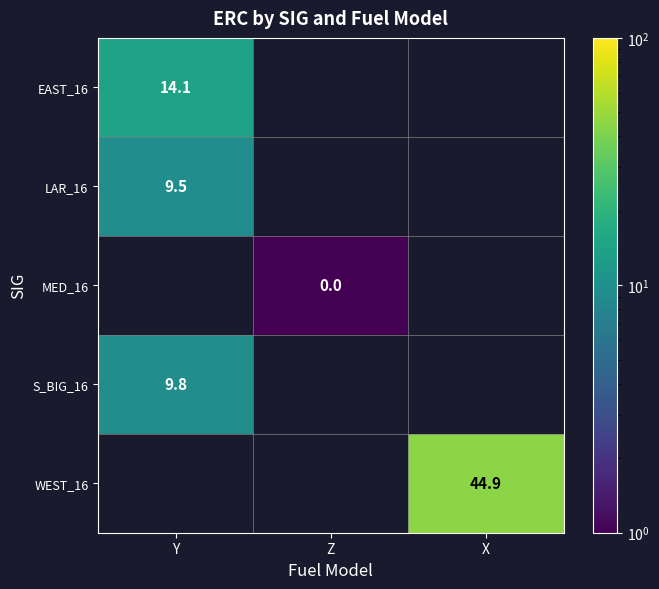

How many distinct data groups are displayed?

5